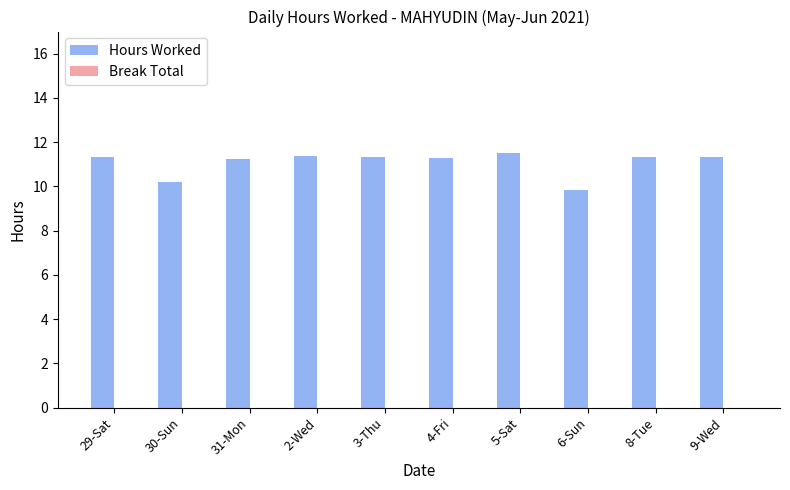

Which label corresponds to the smallest value in the chart?

6-Sun